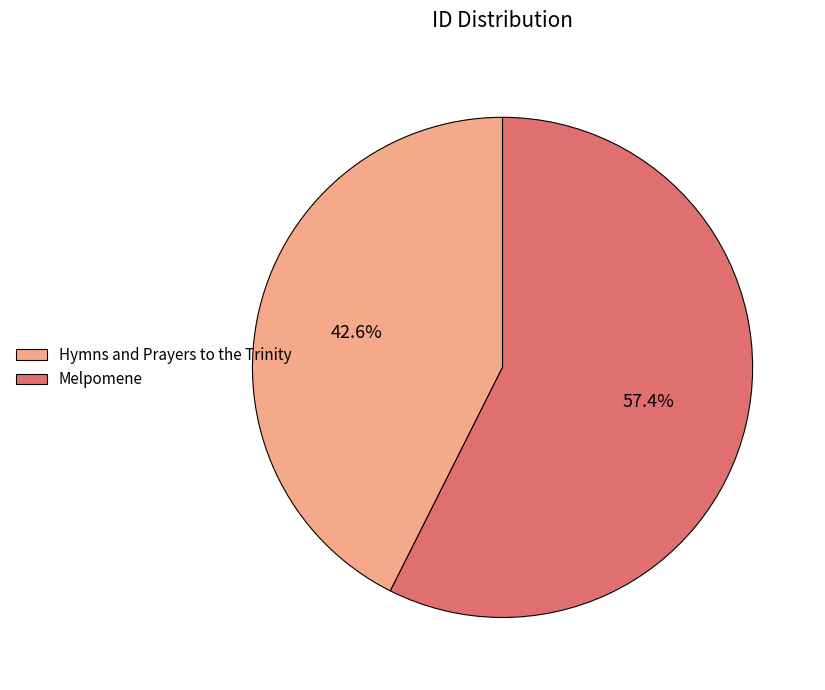

What is the ratio of the value at Melpomene to the value at Hymns and Prayers to the Trinity?

1.3